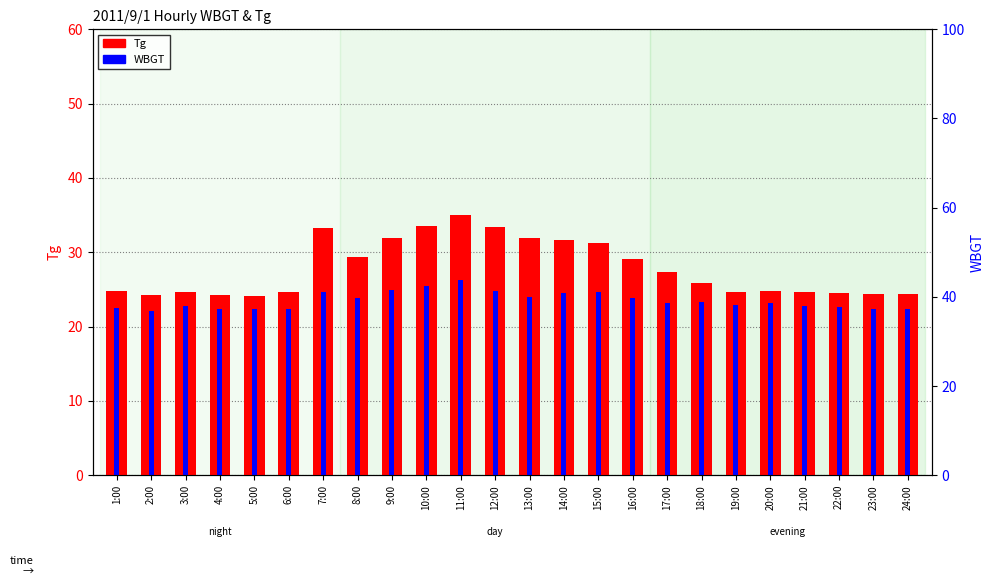

Which category has the lowest value in the WBGT series?

2:00